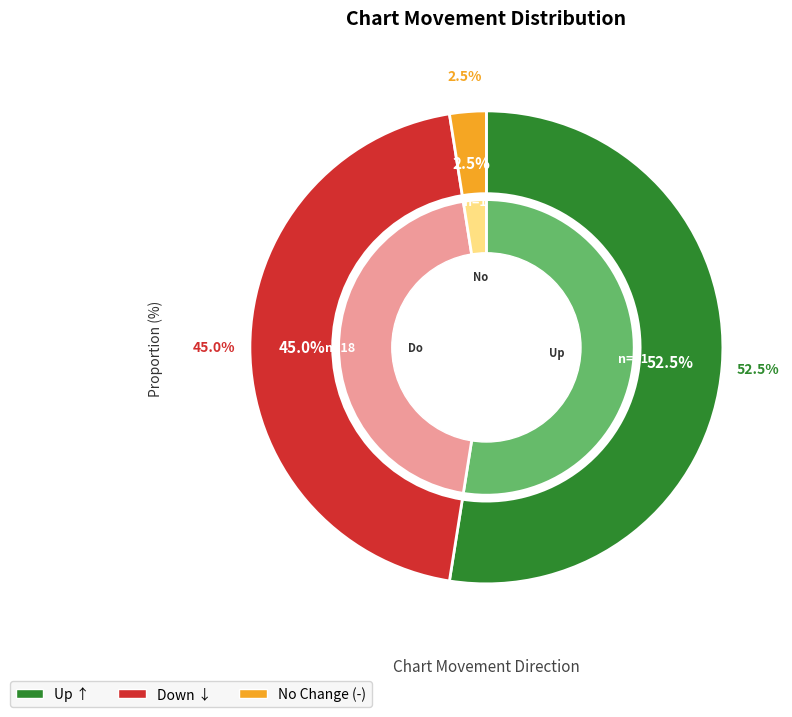

Which category has the smallest portion of the pie?

-